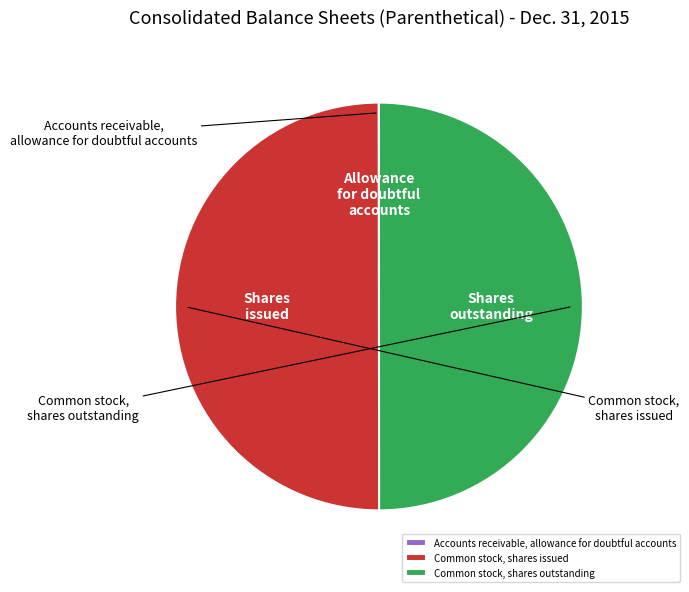

Is Common stock, shares outstanding the majority of the pie?

No